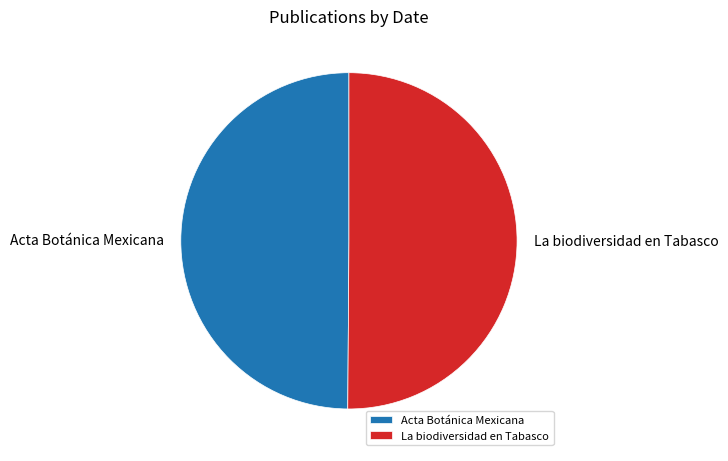

What is the ratio of the value at La biodiversidad en Tabasco to the value at Acta Botánica Mexicana?

1.0